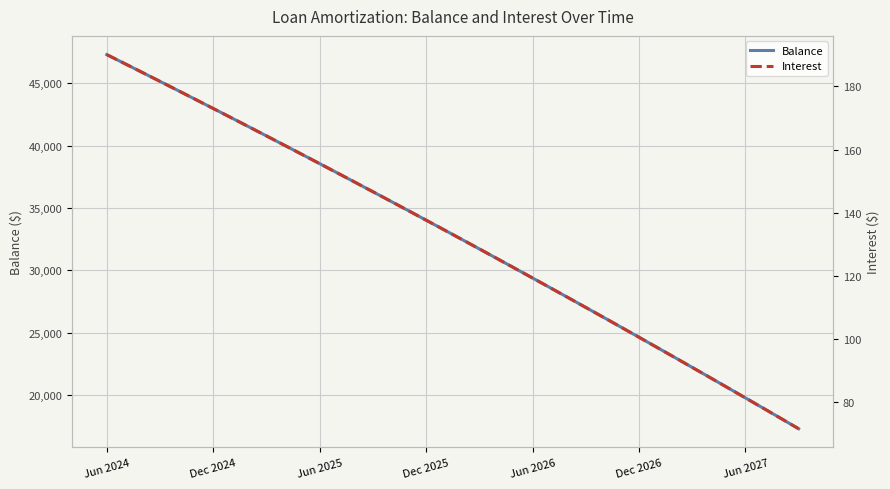

Rank the series at 33 from highest to lowest value.

Balance, Interest